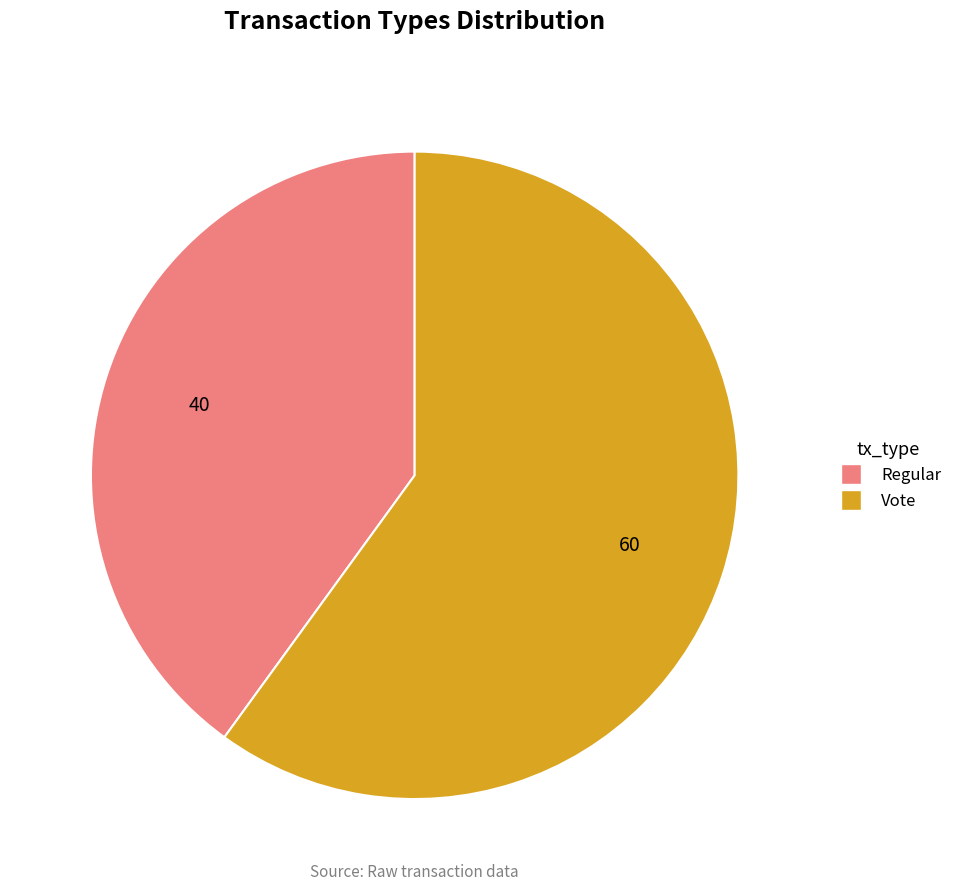

Do Regular and Vote together represent more than half of the pie?

Yes